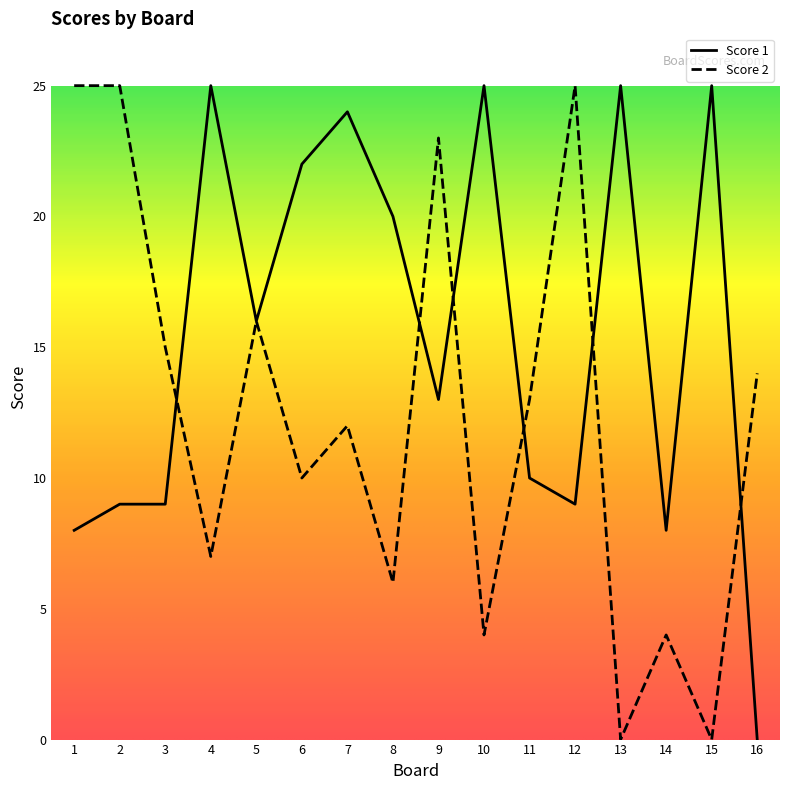

Which series has the largest total across all categories?

Score 1